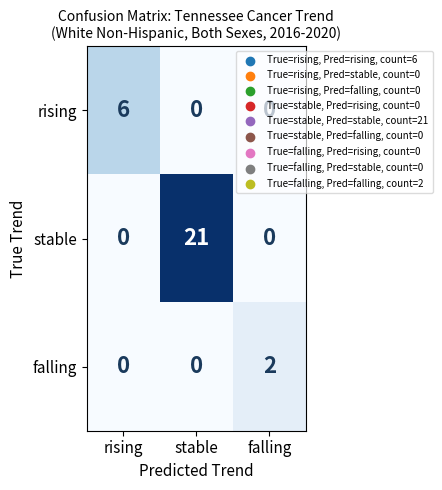

At how many categories does at least one series exceed 9?

1